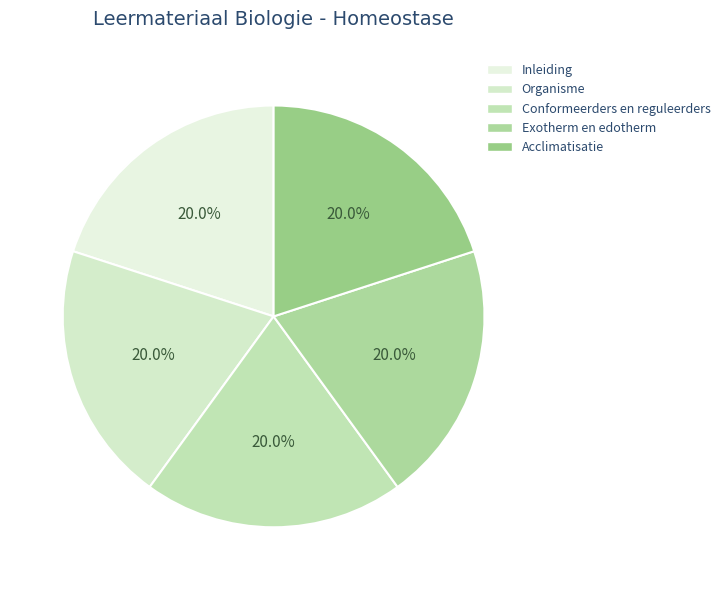

To the nearest percent, what percentage of the pie is Exotherm en edotherm?

20%